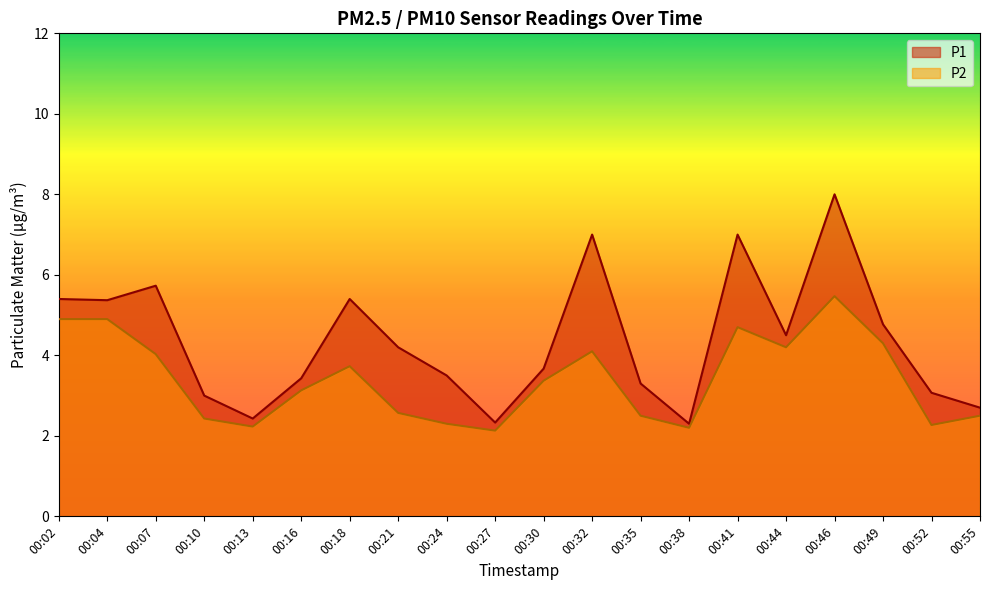

Rank the categories by P2 value from lowest to highest.

00:27, 00:38, 00:13, 00:52, 00:24, 00:10, 00:35, 00:55, 00:21, 00:16, 00:30, 00:18, 00:07, 00:32, 00:44, 00:49, 00:41, 00:02, 00:04, 00:46